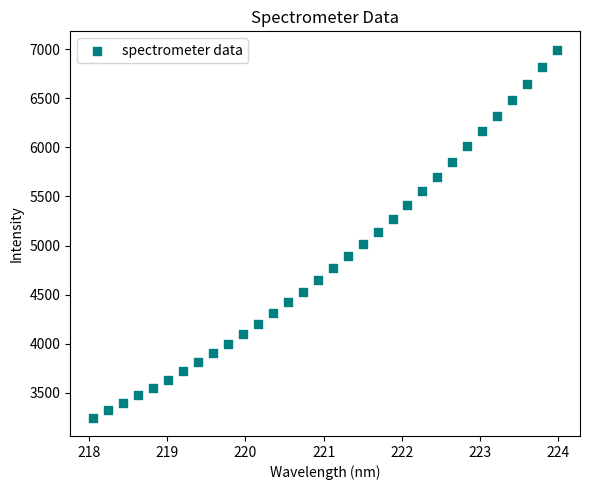

What is the range of X values (max minus min)?

5.9